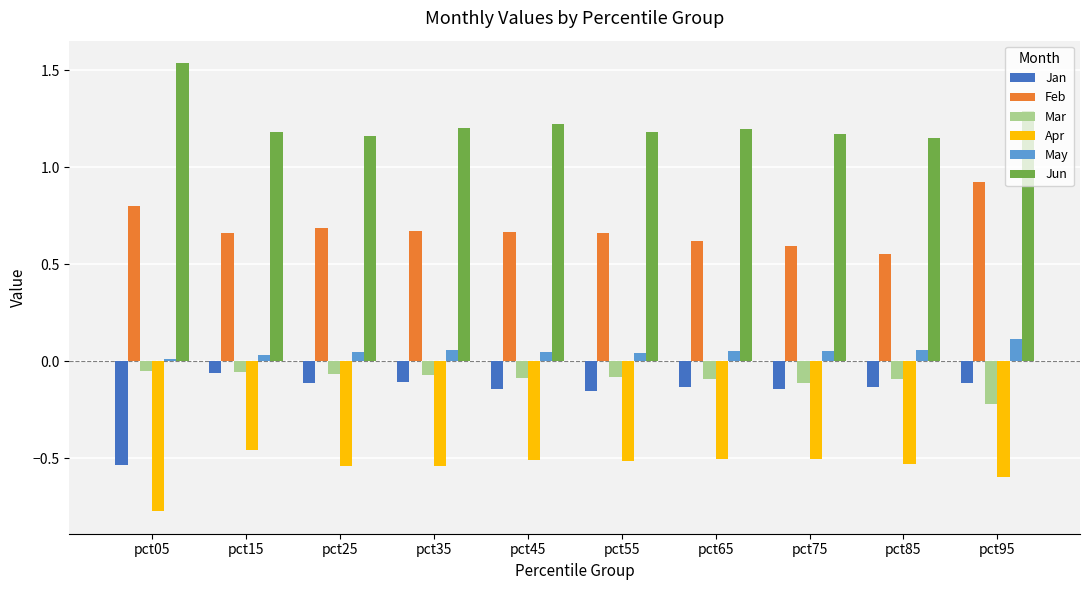

Which series has the widest spread of values?

Jan